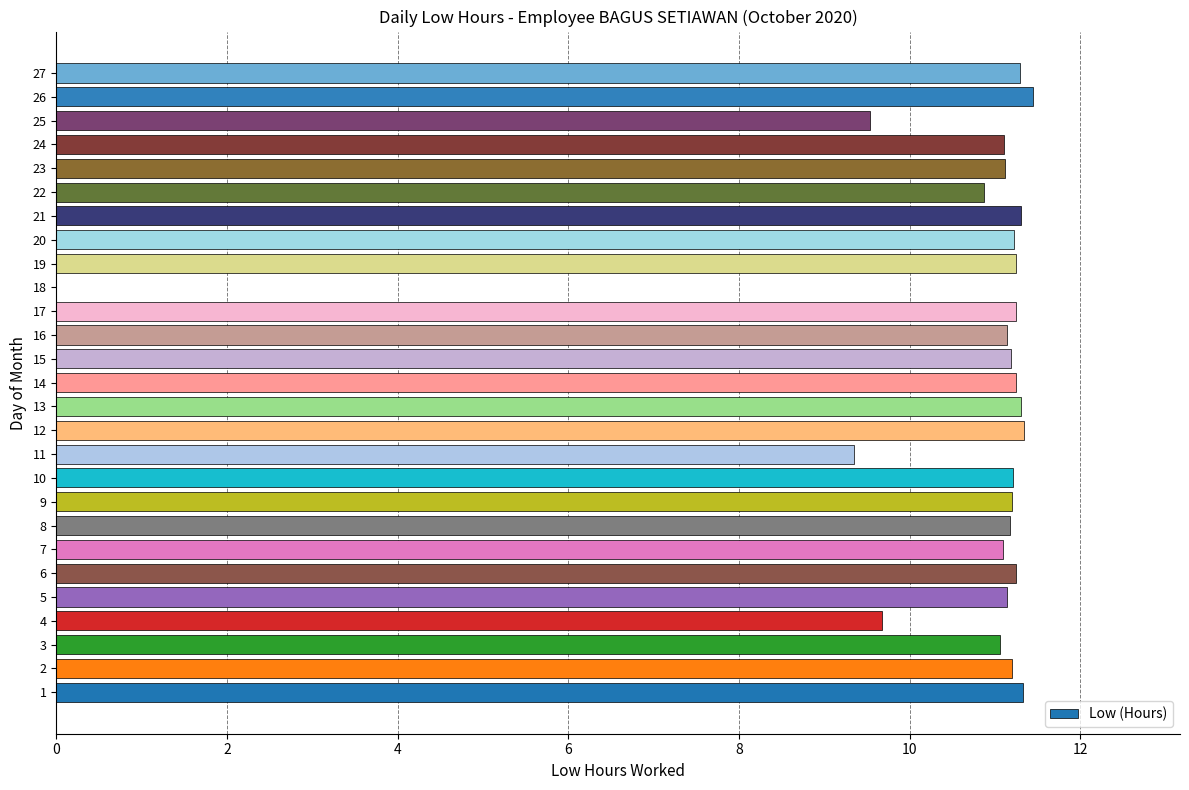

What is the change in value from 9 to 22?

-0.3